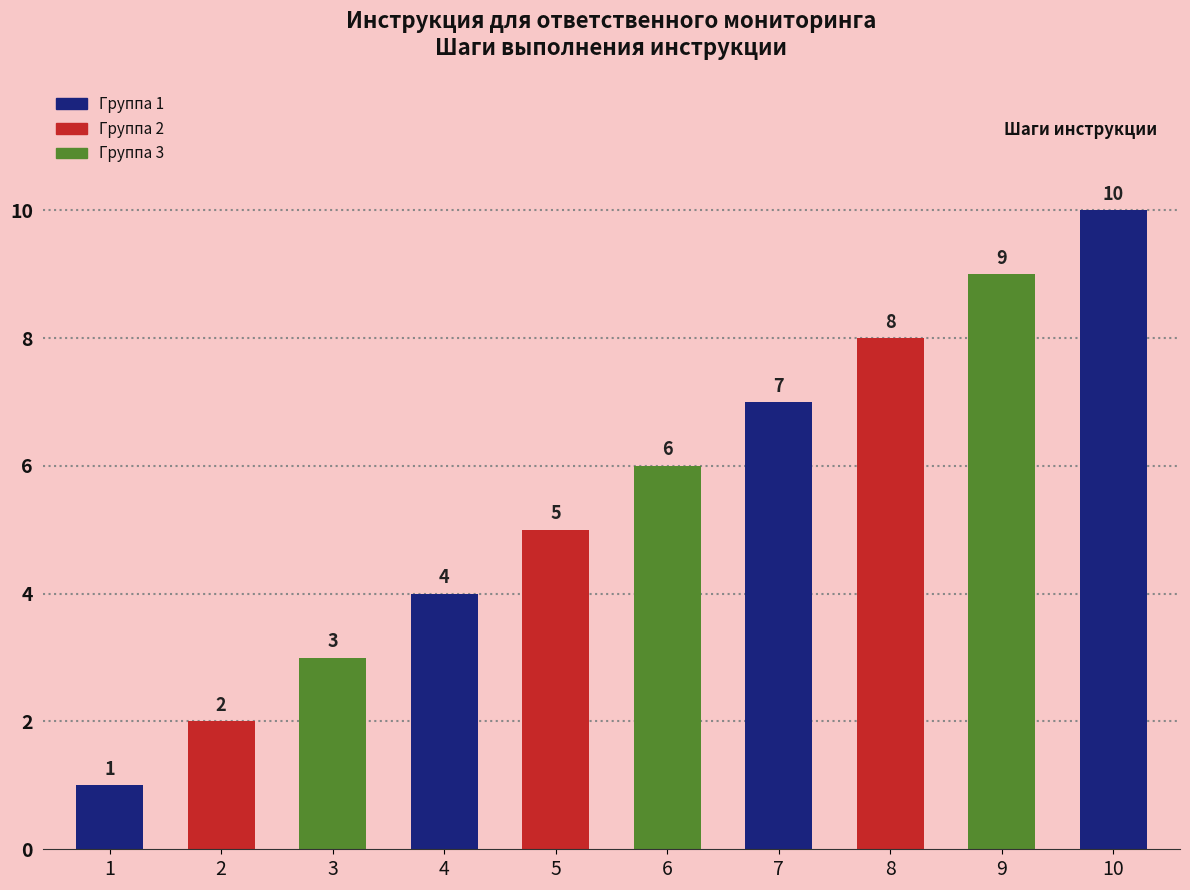

Read the value at 10.

10